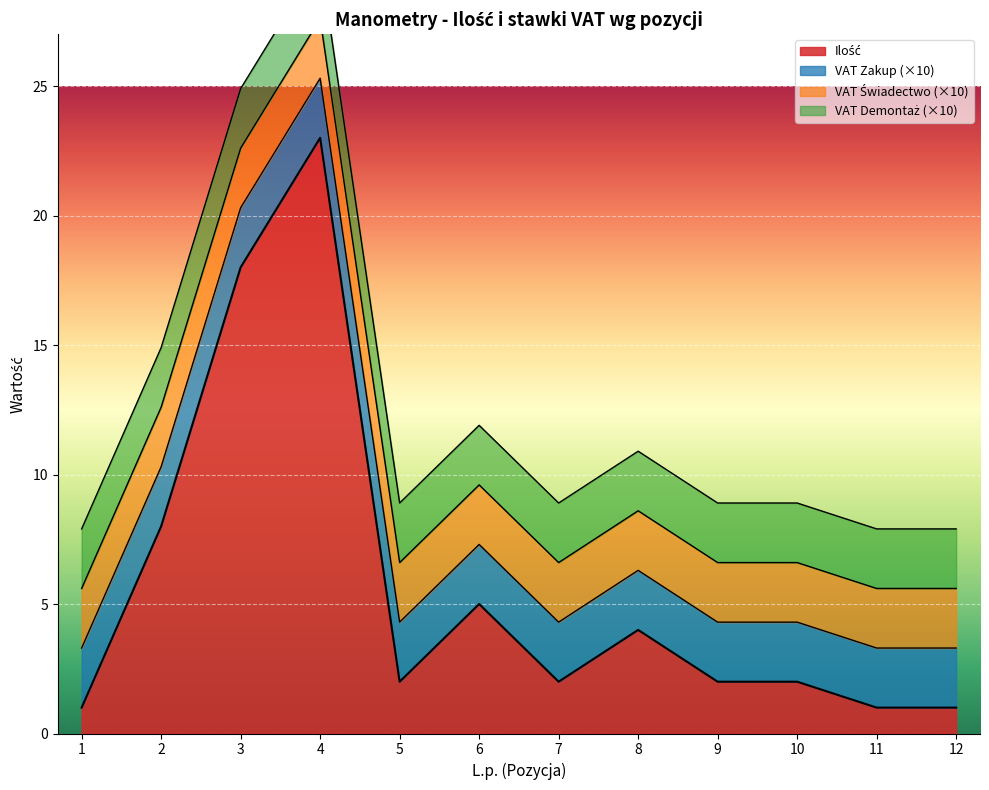

Reading right to left, extract all data points from this chart.

Ilość: 12=1.0	11=1.0	10=2.0	9=2.0	8=4.0	7=2.0	6=5.0	5=2.0	4=23.0	3=18.0	2=8.0	1=1.0
VAT (zakup): 12=0.2	11=0.2	10=0.2	9=0.2	8=0.2	7=0.2	6=0.2	5=0.2	4=0.2	3=0.2	2=0.2	1=0.2
VAT (świadectwo): 12=0.2	11=0.2	10=0.2	9=0.2	8=0.2	7=0.2	6=0.2	5=0.2	4=0.2	3=0.2	2=0.2	1=0.2
VAT (demontaż): 12=0.2	11=0.2	10=0.2	9=0.2	8=0.2	7=0.2	6=0.2	5=0.2	4=0.2	3=0.2	2=0.2	1=0.2